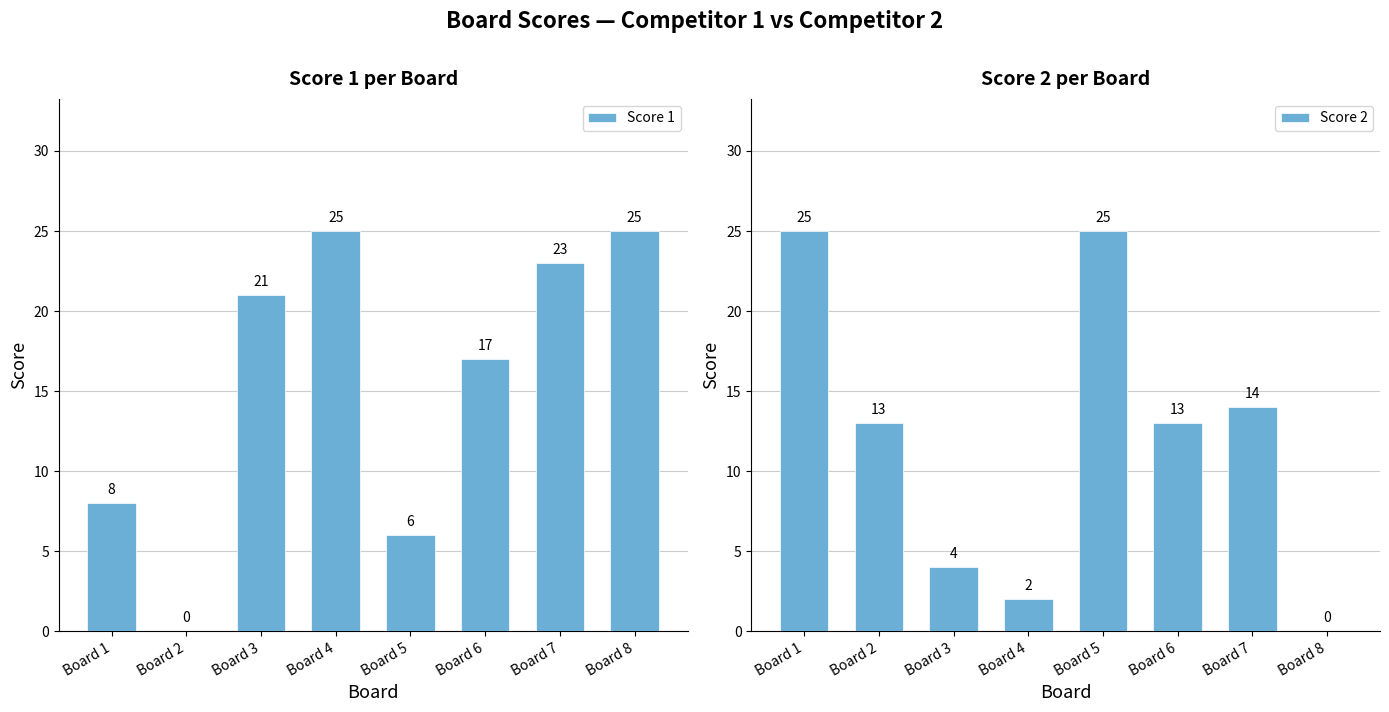

Rank the series by their average value, from highest to lowest.

Score 1, Score 2